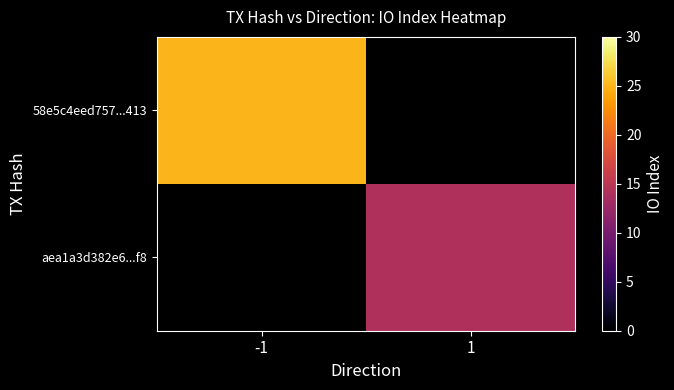

Rank the categories by aea1a3d382e6...f8 value from lowest to highest.

-1, 1